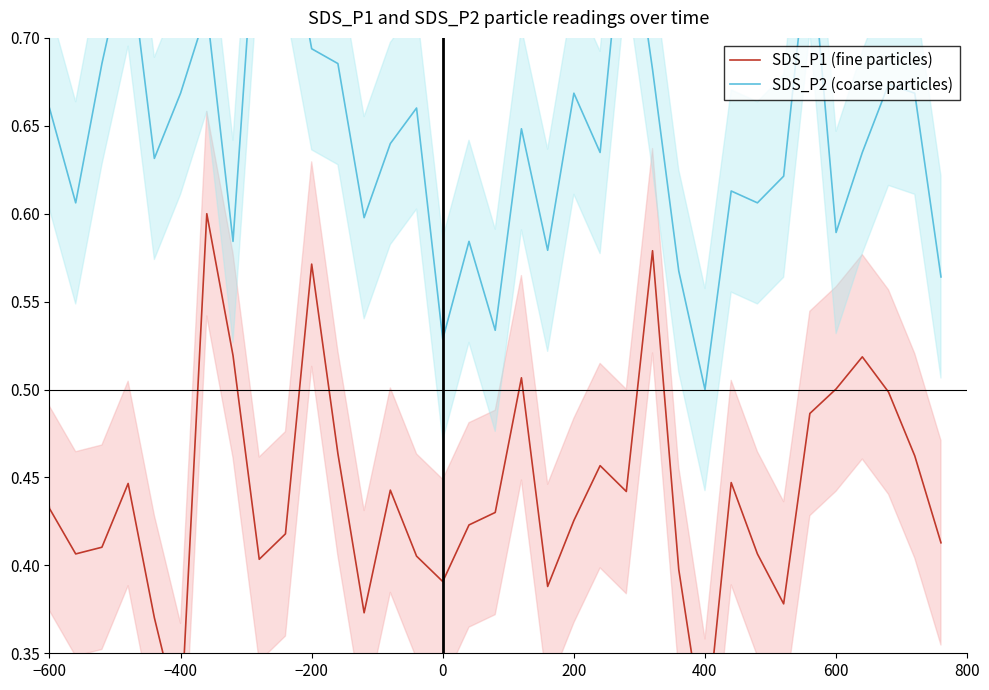

What is the difference between the maximum and second lowest values in the SDS_P2 (coarse particles) series?

0.3